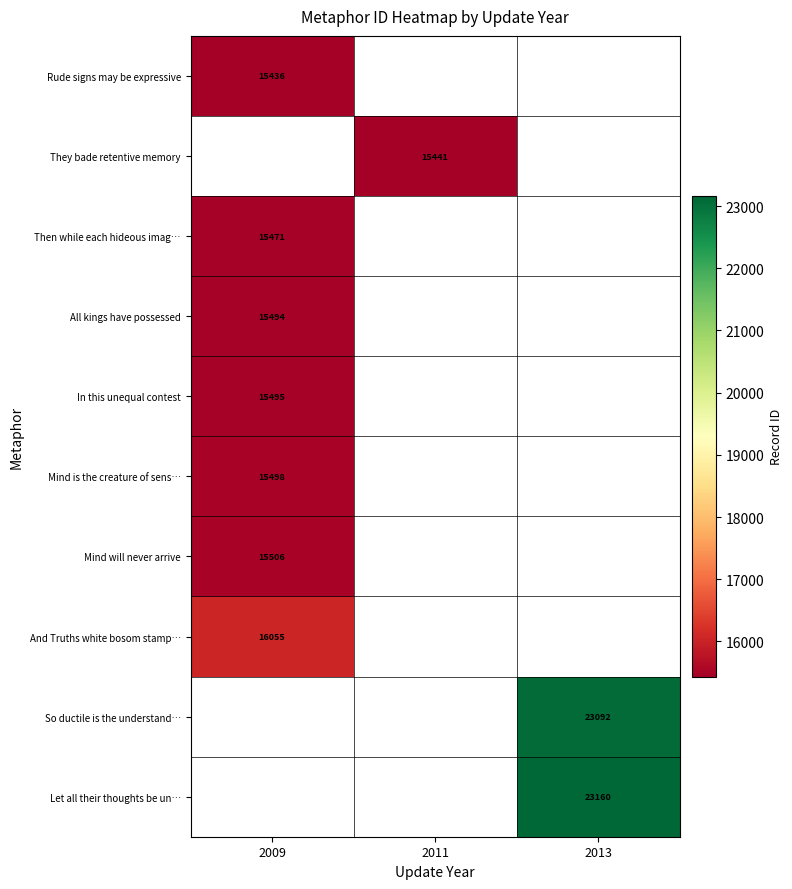

Is it true that Mind is the creature of sens… equals 15498 at 2009?

True